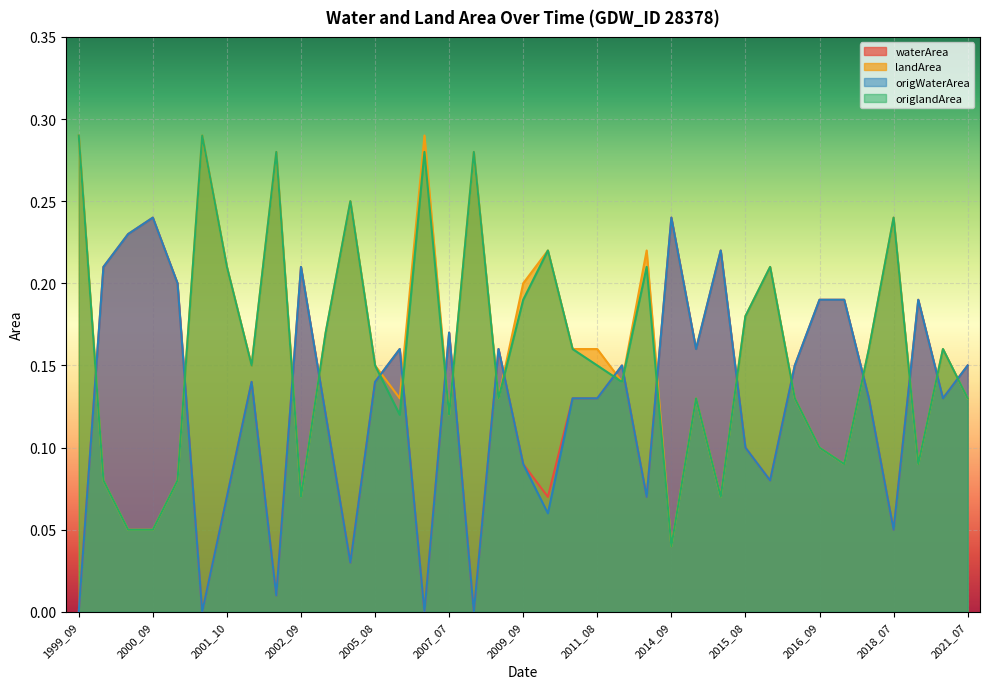

What is the difference between the origlandArea values at 2011_08 and 2001_10?

0.1